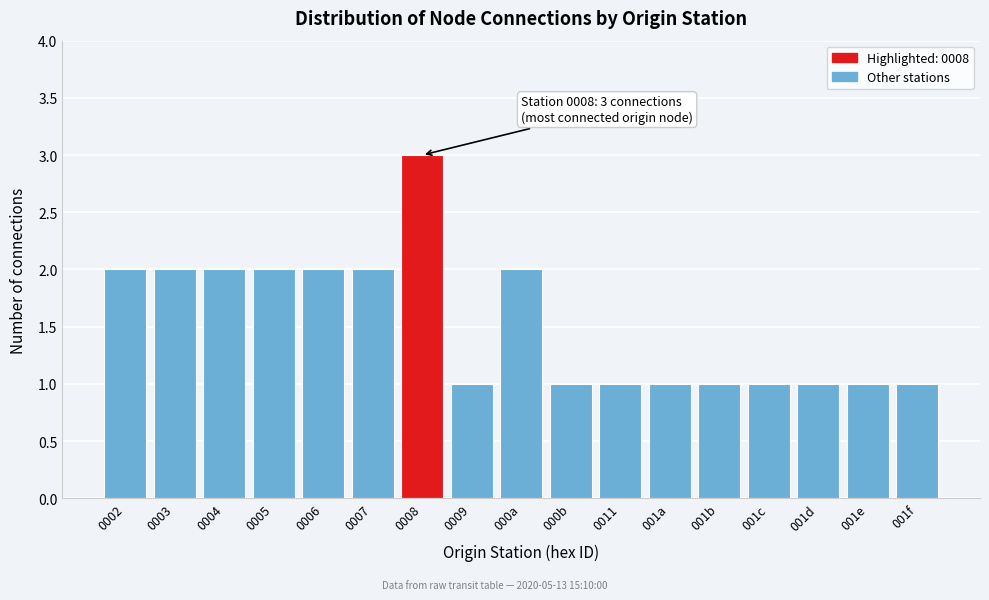

Reading left to right, what are all the values shown in this chart?

0002=2	0003=2	0004=2	0005=2	0006=2	0007=2	0008=3	0009=1	000a=2	000b=1	0011=1	001a=1	001b=1	001c=1	001d=1	001e=1	001f=1